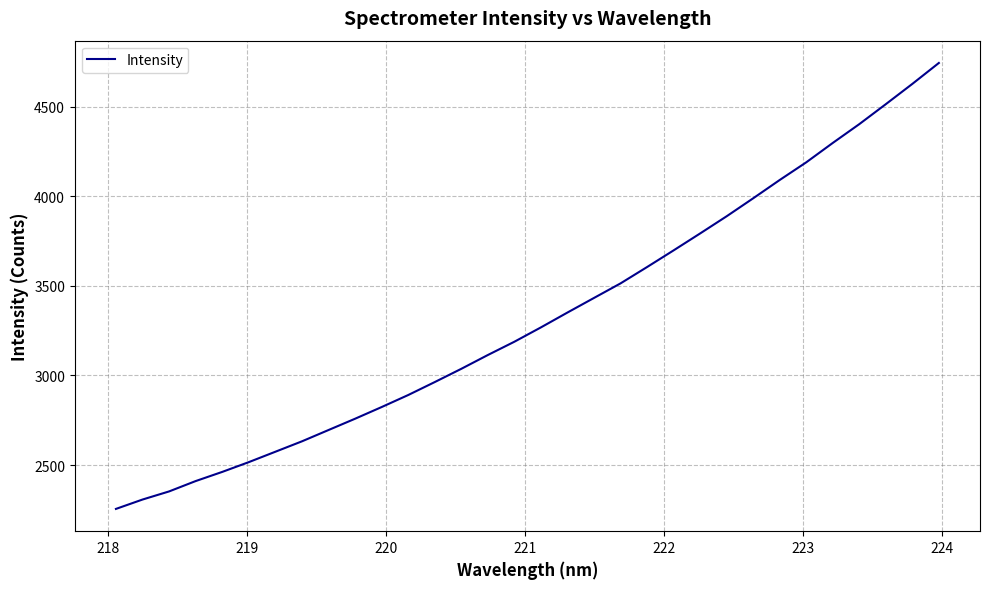

What is the difference between the maximum and minimum values?

2487.7